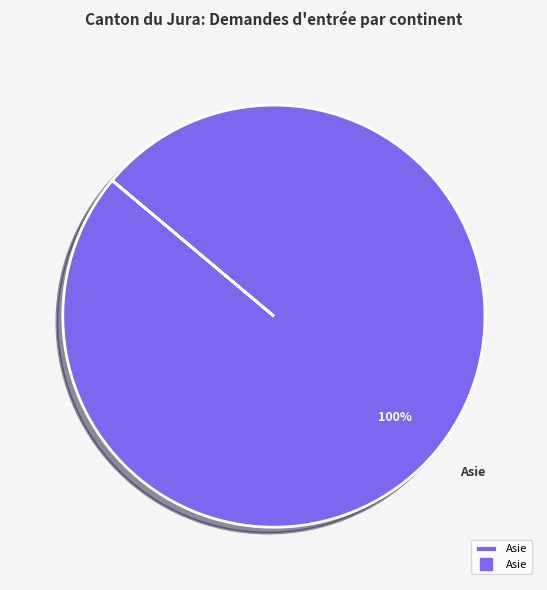

How many segments does this pie chart have?

1